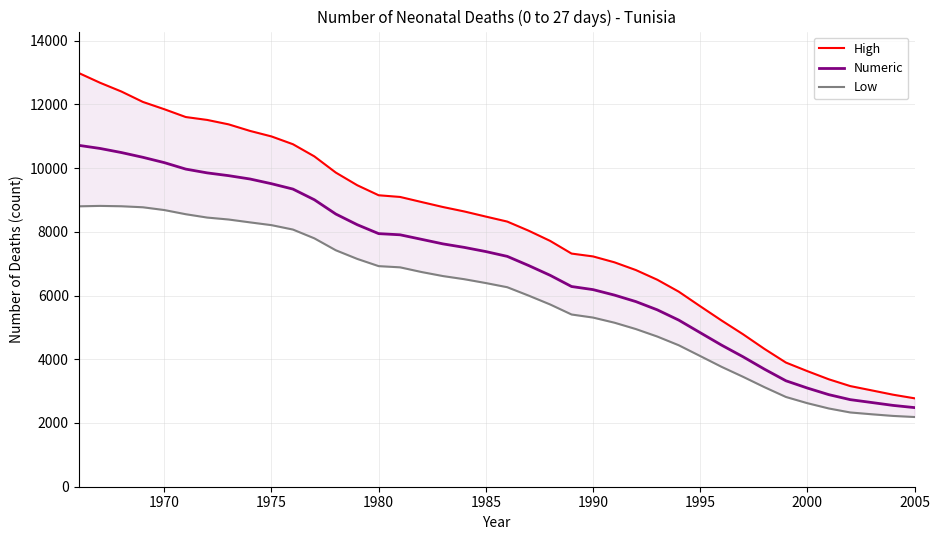

Which series has the largest total across all categories?

High